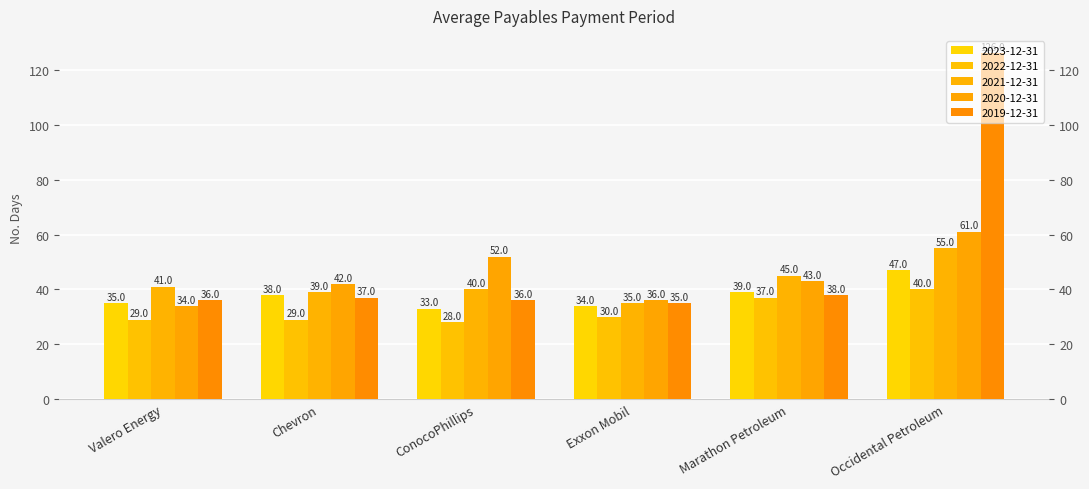

Between Exxon Mobil and Occidental Petroleum, which is larger?

Occidental Petroleum